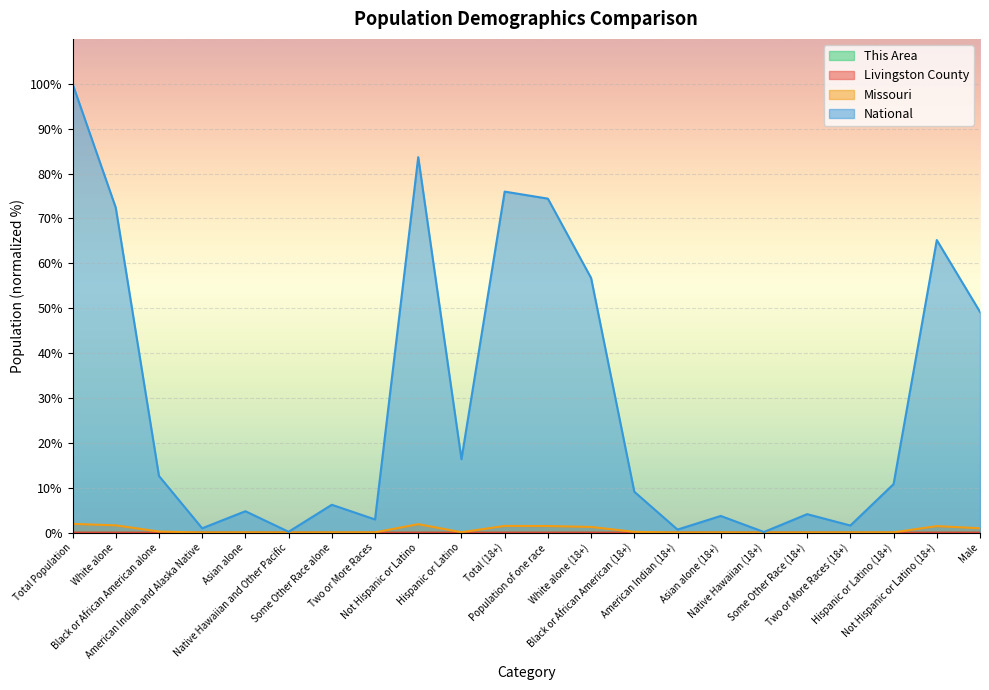

In Missouri, how many points are lower than both neighbors (excluding endpoints)?

5